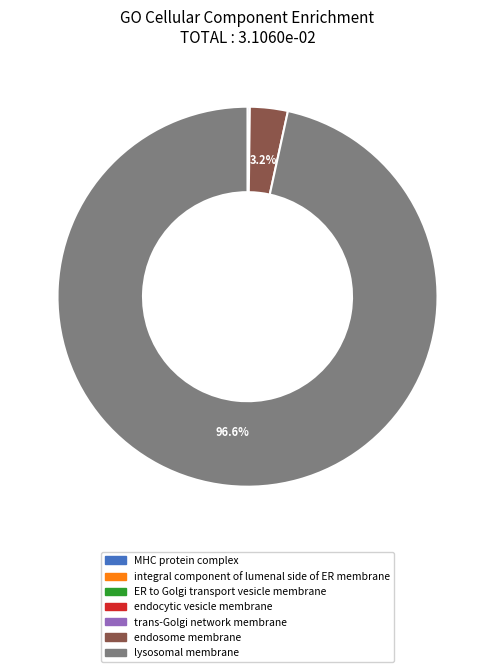

Is there any slice that represents more than half of the pie?

Yes